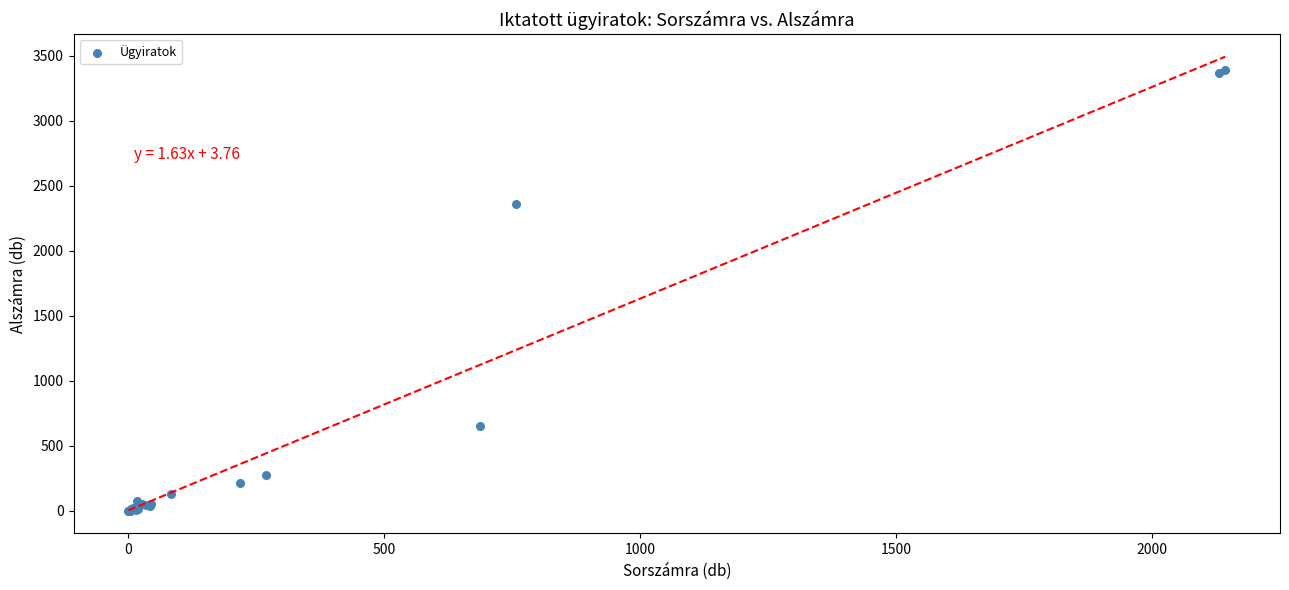

What Y value in the scatter plot is closest to 1693?

2358